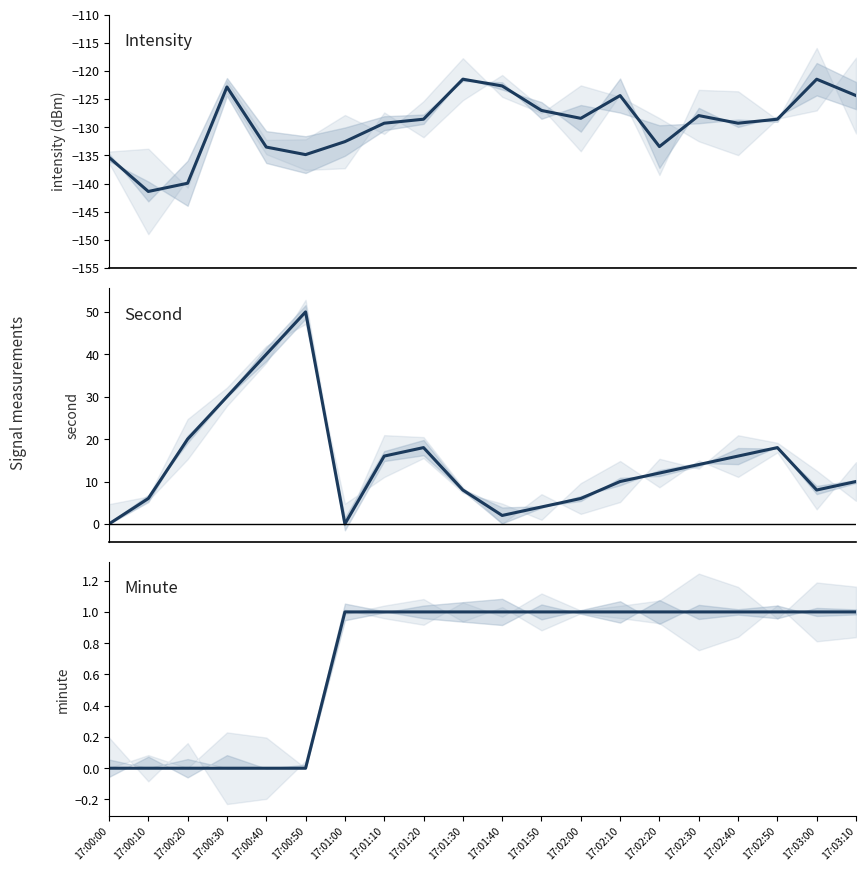

Does the chart have visible grid lines?

No